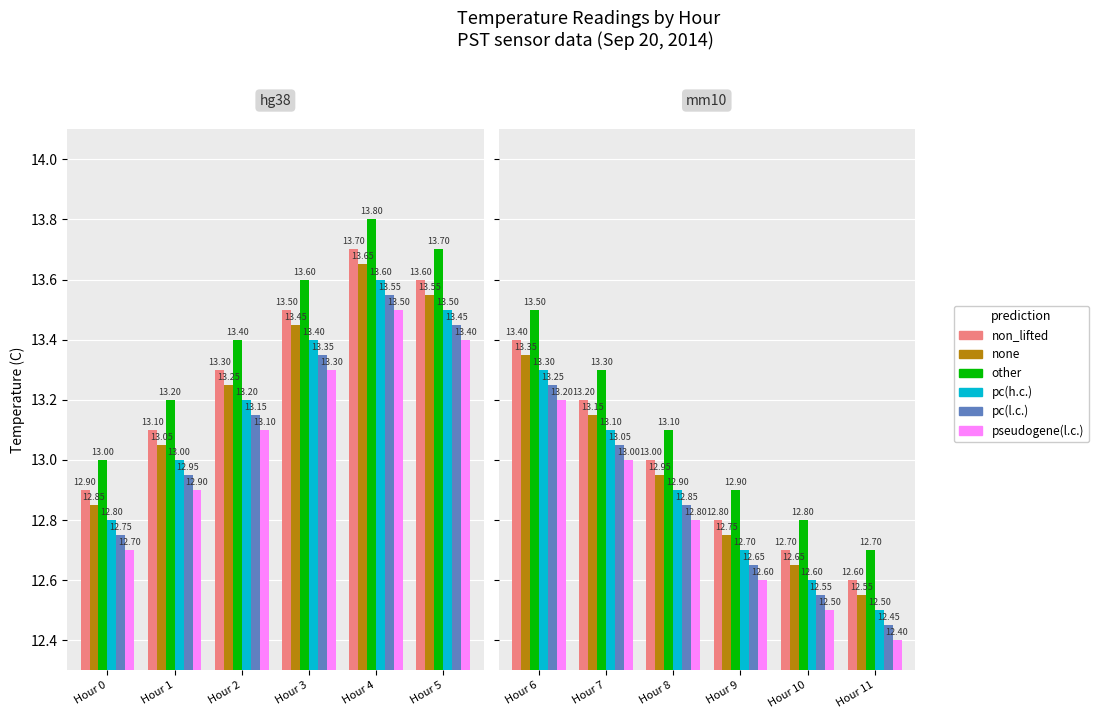

What is the spread (max minus min) of values at Hour 9?

0.3